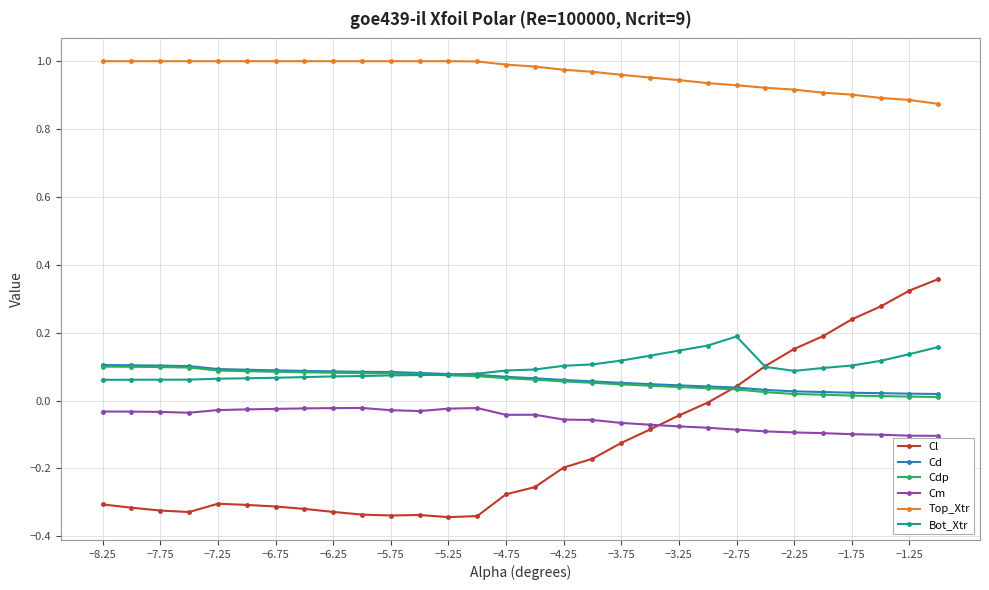

Which series has the largest total across all categories?

Top_Xtr